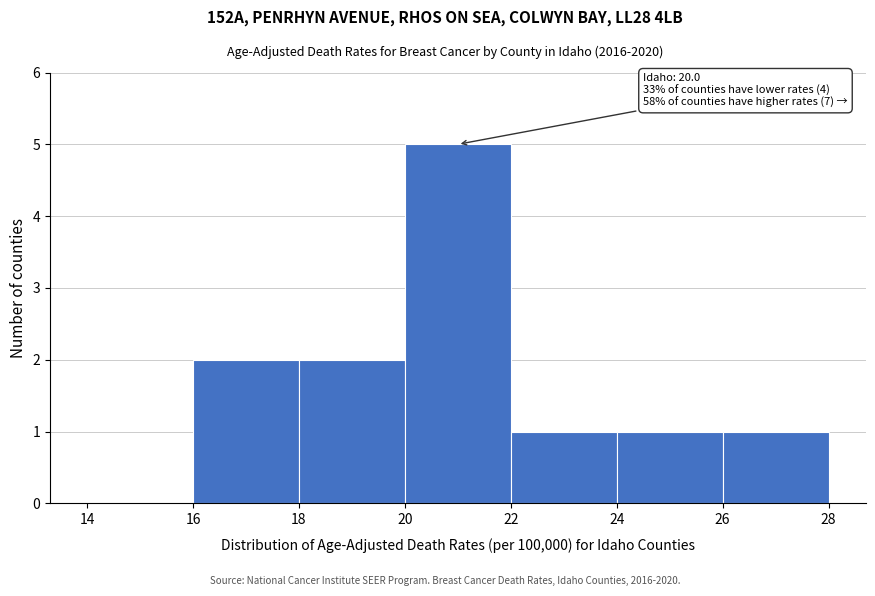

Over which range of the x-axis is the bar tallest?

20 to 22